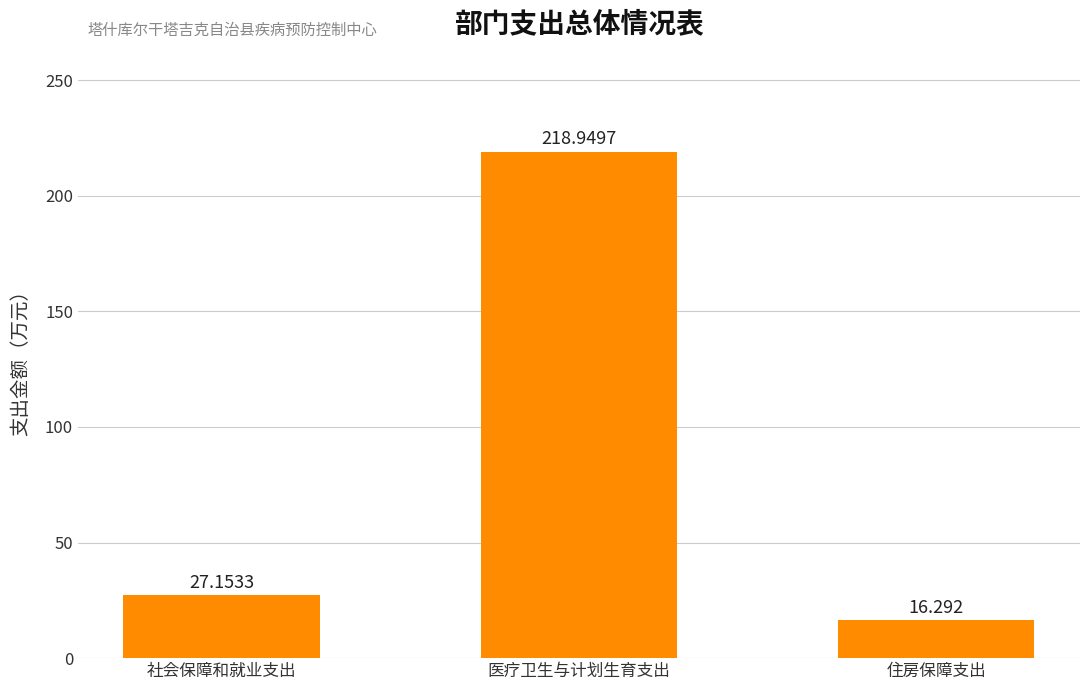

Which label corresponds to the smallest value in the chart?

住房保障支出